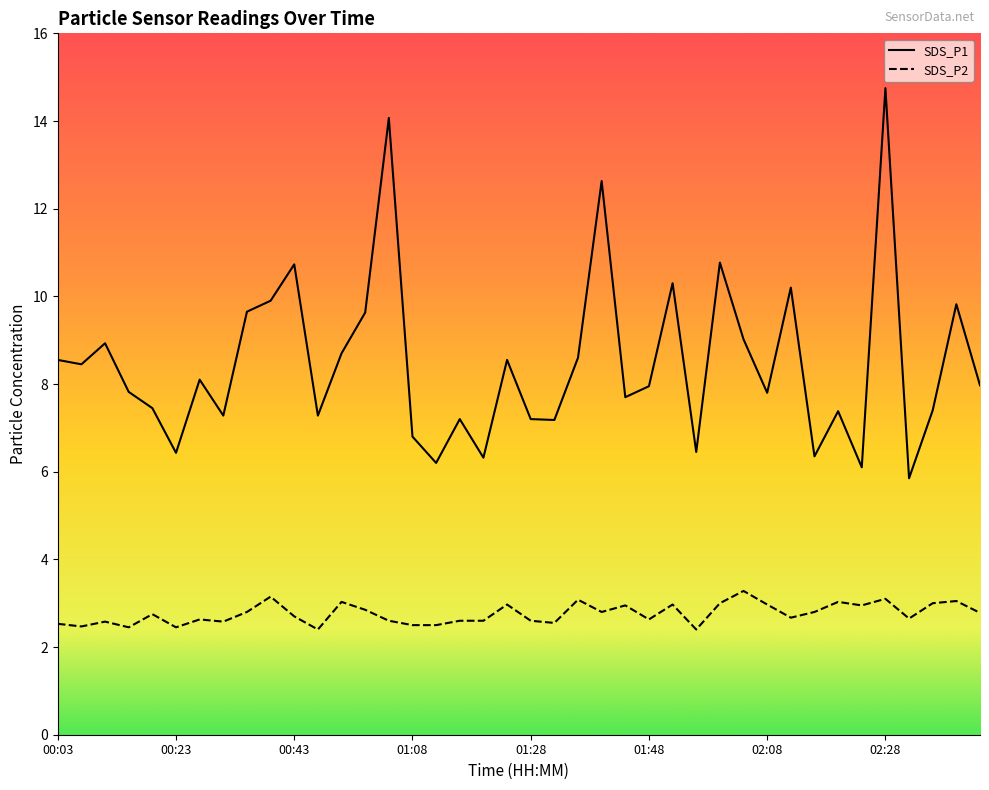

What is the maximum value shown in the chart?

14.8